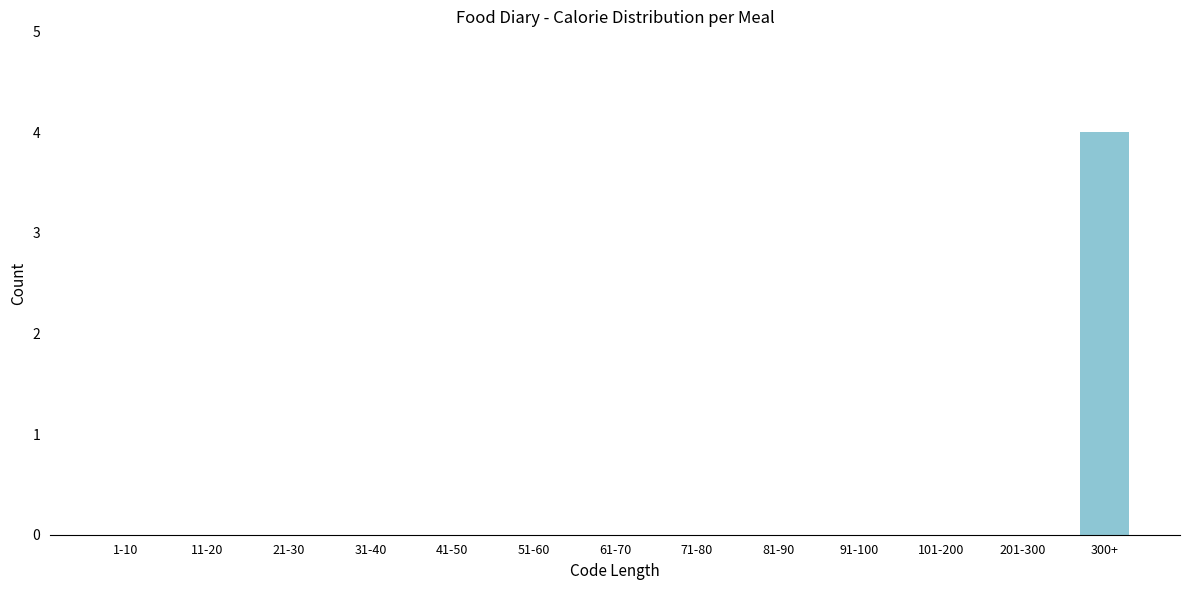

Reading right to left, what are all the values shown in this chart?

300+=4	201-300=0	101-200=0	91-100=0	81-90=0	71-80=0	61-70=0	51-60=0	41-50=0	31-40=0	21-30=0	11-20=0	1-10=0